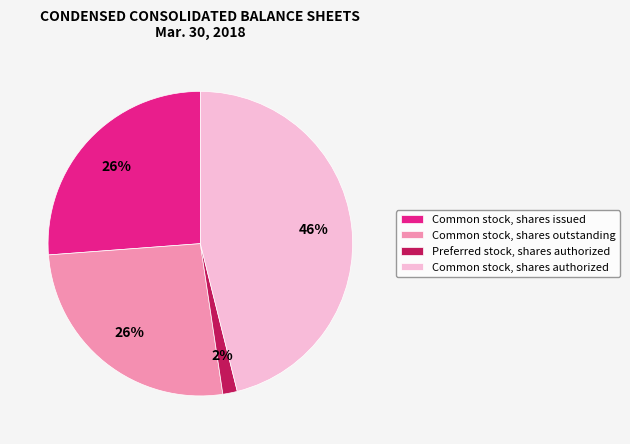

Is the sum of Common stock, shares outstanding and Preferred stock, shares authorized greater than half?

No